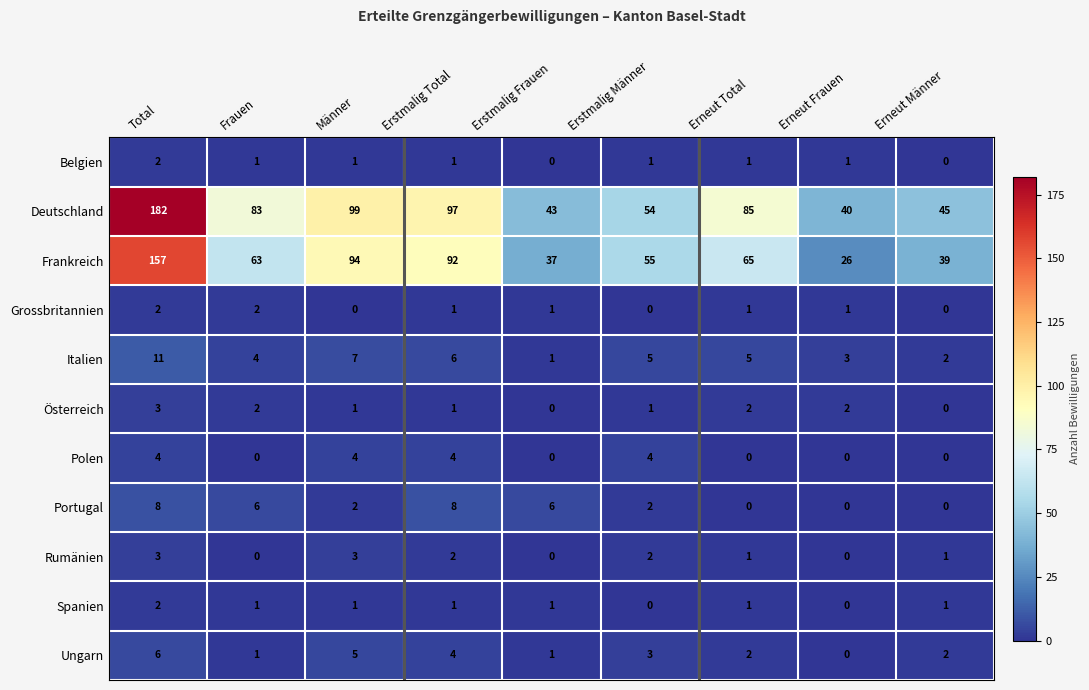

Is it true that Rumänien equals 0 at Erneut Frauen?

True